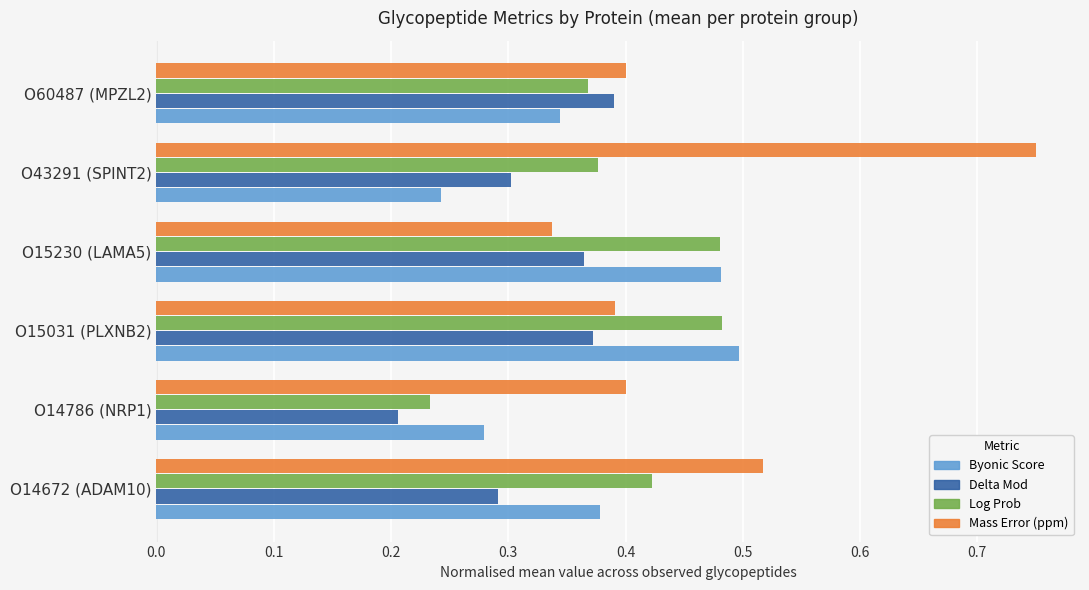

What is the sum of all Byonic Score values?

2.2